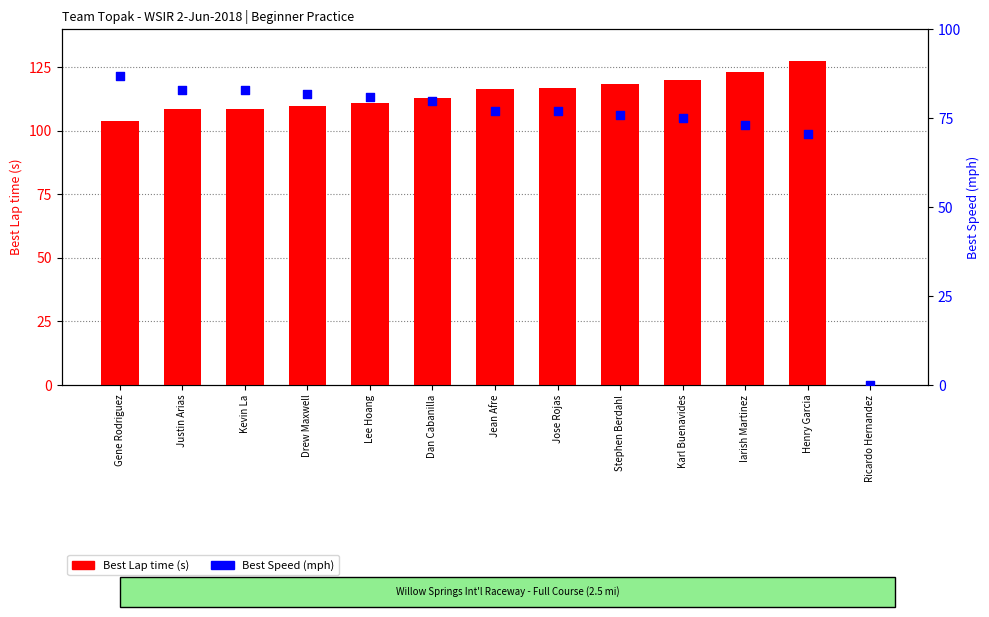

At how many categories does at least one series exceed 87?

12